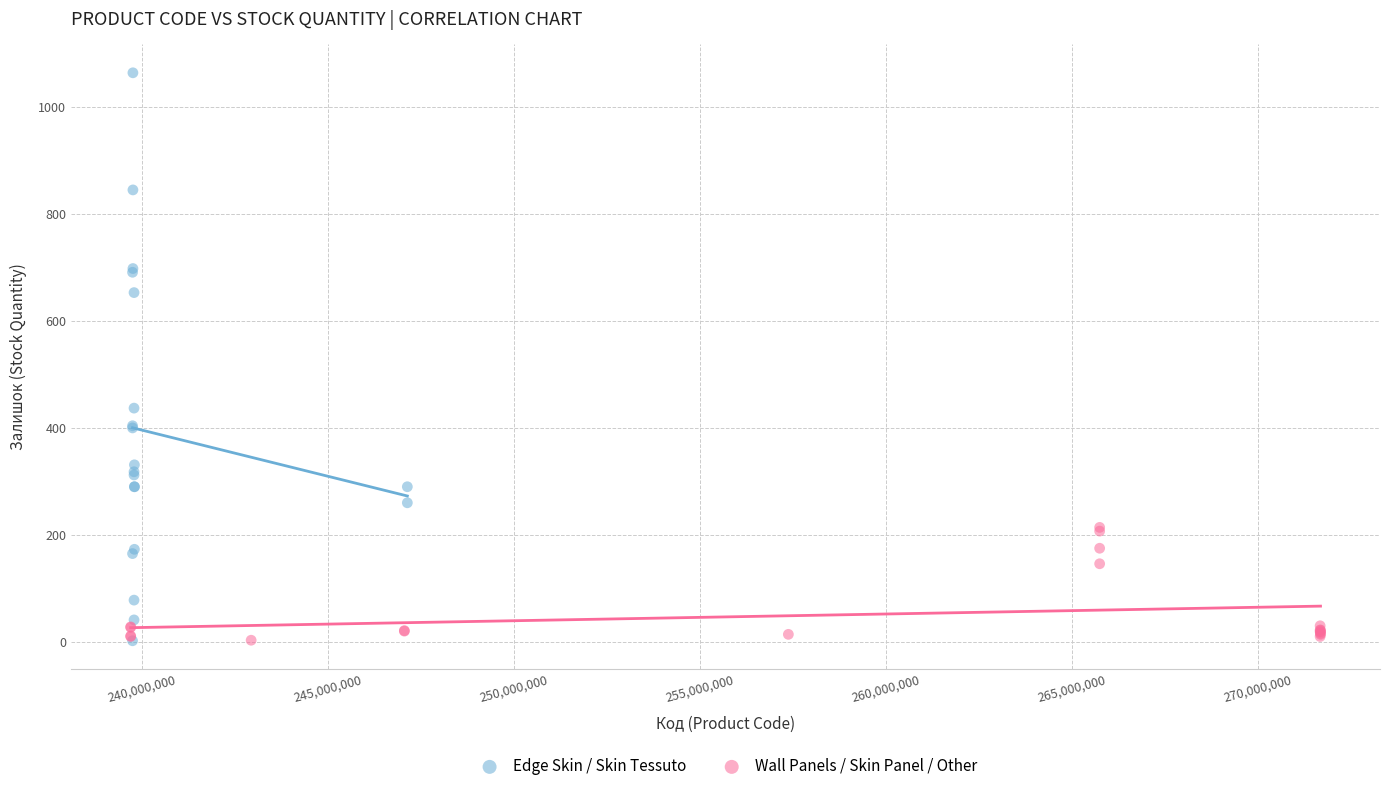

Which series reaches the maximum Y coordinate?

Edge Skin / Skin Tessuto